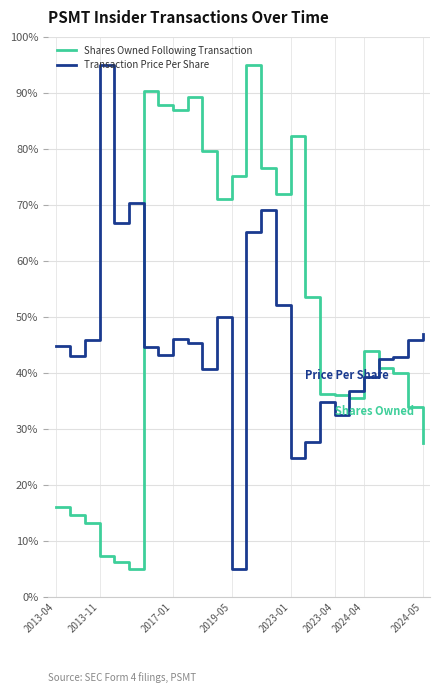

At how many categories does at least one series exceed 25?

26